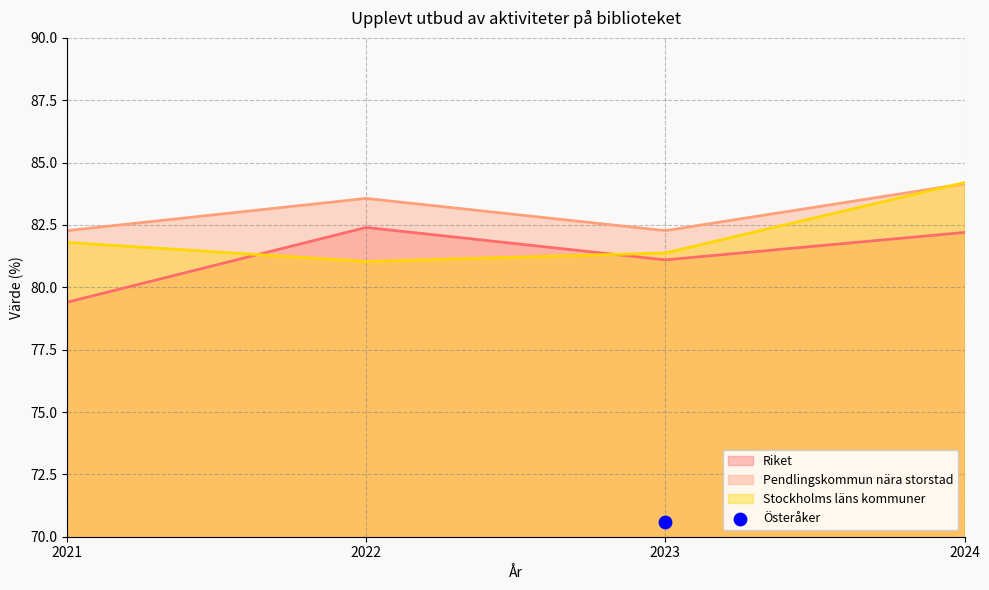

At how many categories does at least one series exceed 82?

4